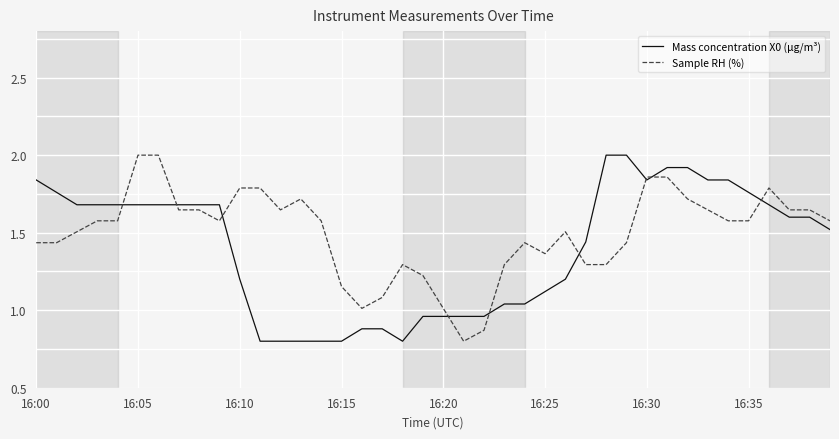

List the series in order of their overall mean, highest first.

Sample RH (%), Mass concentration X0 (μg/m³)